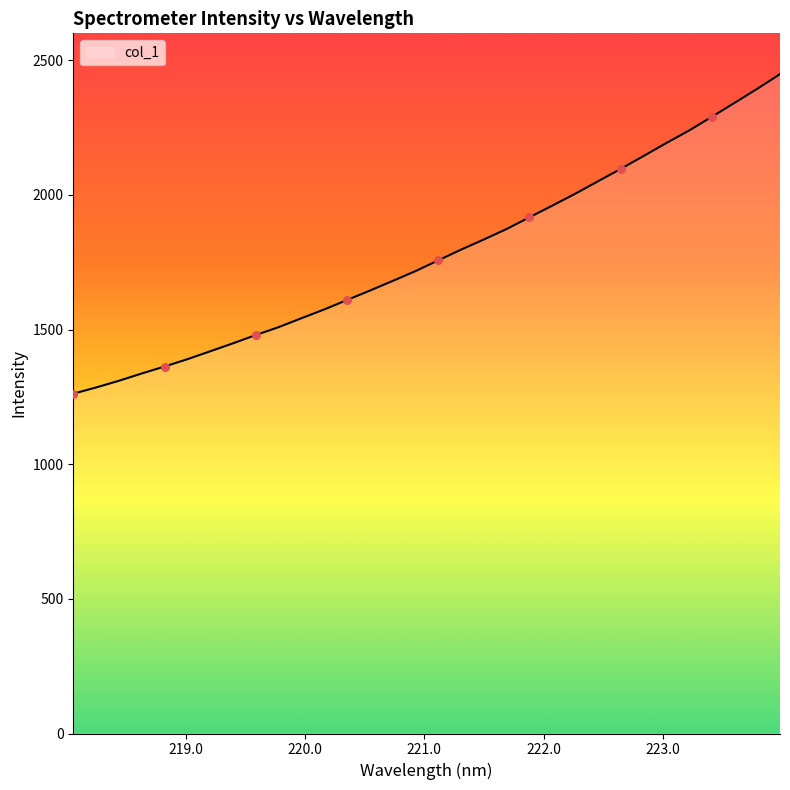

What is the greatest value displayed?

2448.5